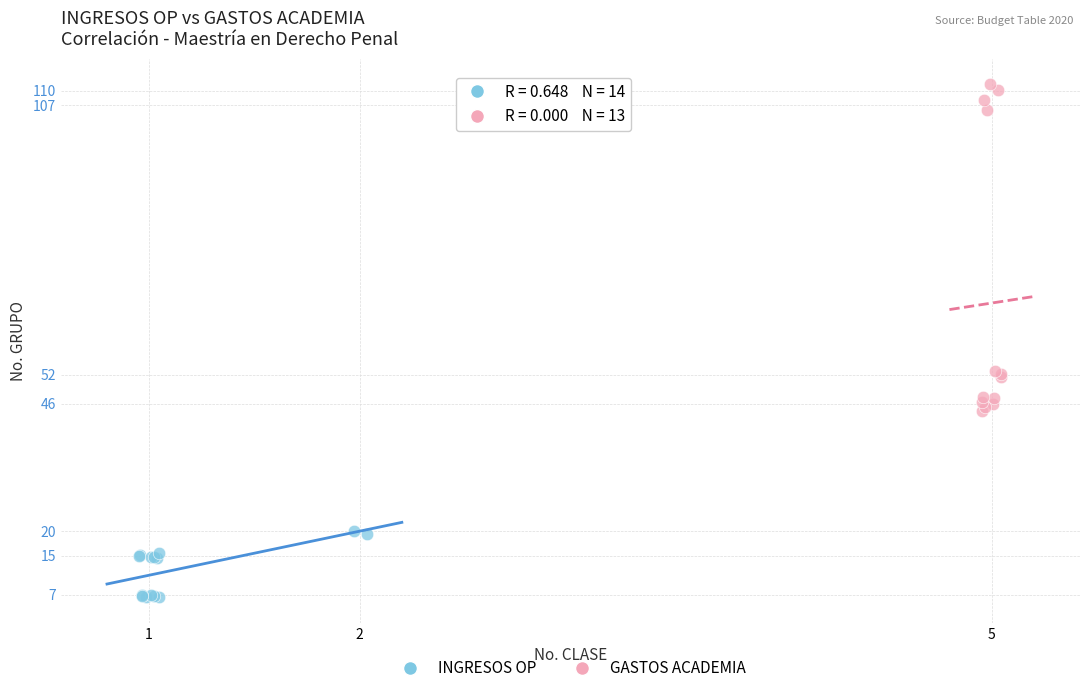

Which series has the largest Y range (max minus min)?

GASTOS ACADEMIA